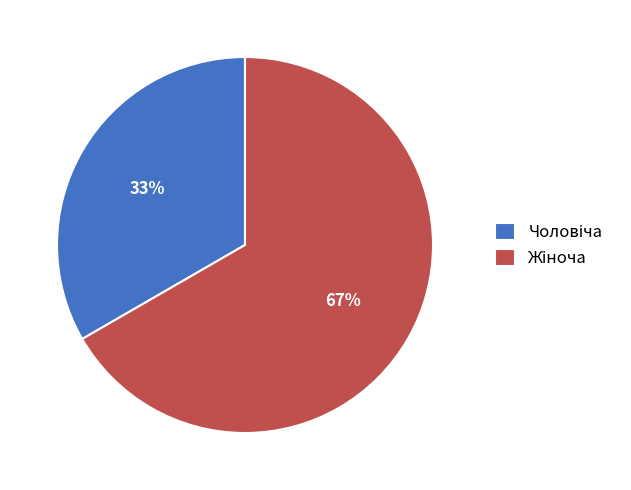

To the nearest percent, what is the average slice percentage?

50%